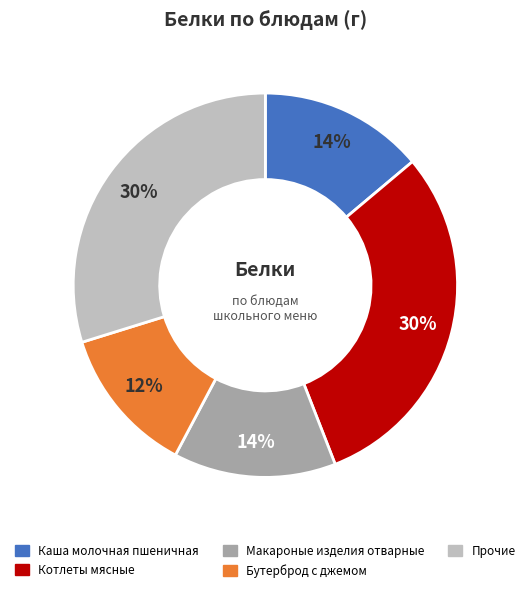

Is there a majority slice in this chart?

No